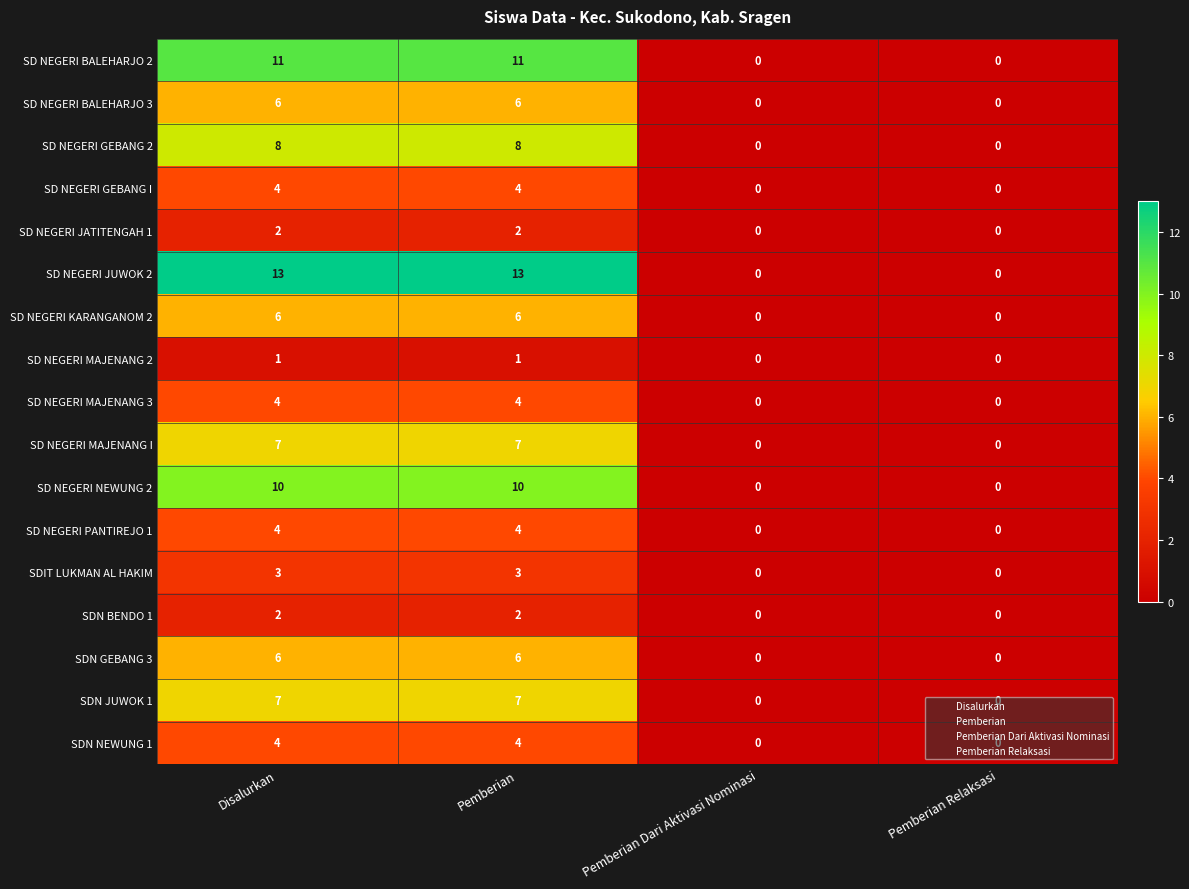

What is the maximum value shown in the chart?

13